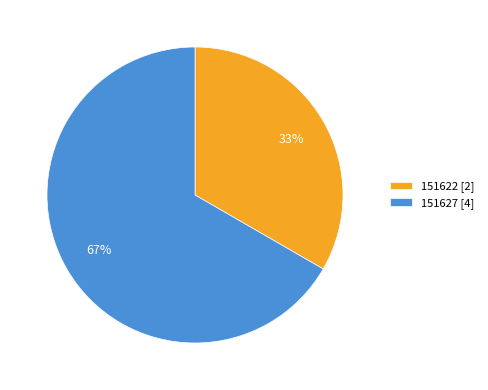

What is the majority slice?

151627